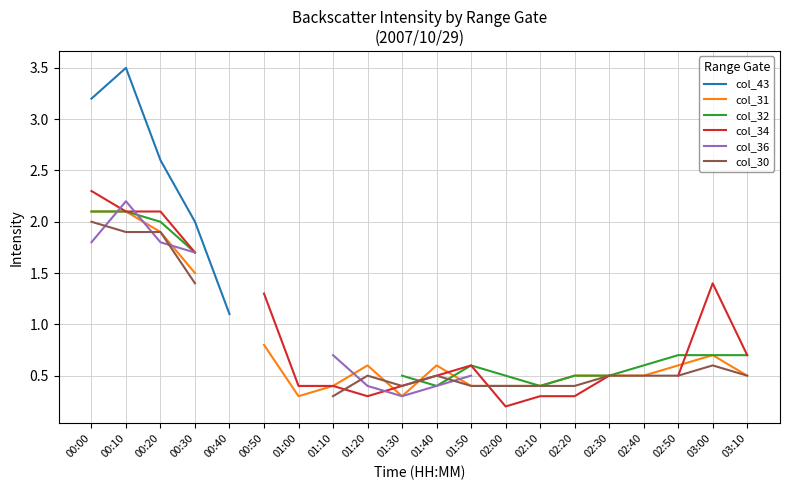

Where is the first local maximum for col_31?

01:20